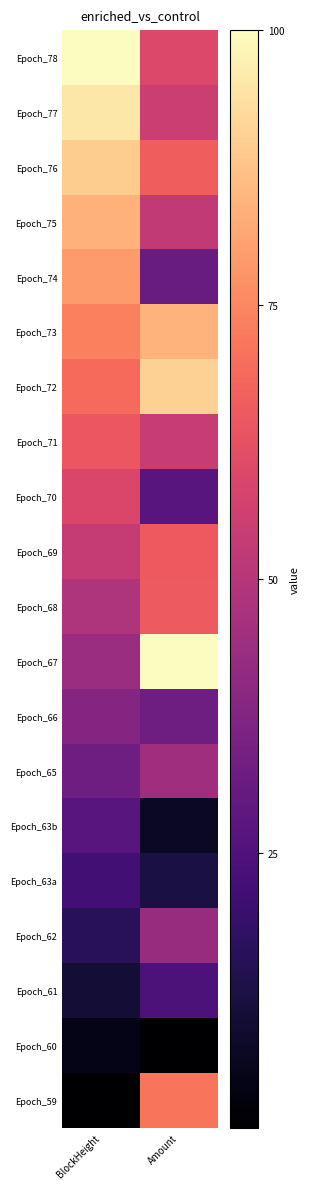

Reading right to left, what are all the values shown in this chart?

Epoch_78: Amount=59.6	BlockHeight=100.0
Epoch_77: Amount=54.8	BlockHeight=95.0
Epoch_76: Amount=66.2	BlockHeight=89.5
Epoch_75: Amount=52.9	BlockHeight=83.9
Epoch_74: Amount=31.5	BlockHeight=79.2
Epoch_73: Amount=84.3	BlockHeight=73.5
Epoch_72: Amount=90.4	BlockHeight=69.0
Epoch_71: Amount=54.1	BlockHeight=64.3
Epoch_70: Amount=27.2	BlockHeight=58.9
Epoch_69: Amount=65.1	BlockHeight=53.8
Epoch_68: Amount=65.5	BlockHeight=48.4
Epoch_67: Amount=100.0	BlockHeight=43.7
Epoch_66: Amount=32.5	BlockHeight=38.0
Epoch_65: Amount=44.6	BlockHeight=32.4
Epoch_63b: Amount=6.9	BlockHeight=27.1
Epoch_63a: Amount=12.2	BlockHeight=21.6
Epoch_62: Amount=42.9	BlockHeight=15.9
Epoch_61: Amount=24.3	BlockHeight=9.8
Epoch_60: Amount=0.0	BlockHeight=4.5
Epoch_59: Amount=71.4	BlockHeight=0.0